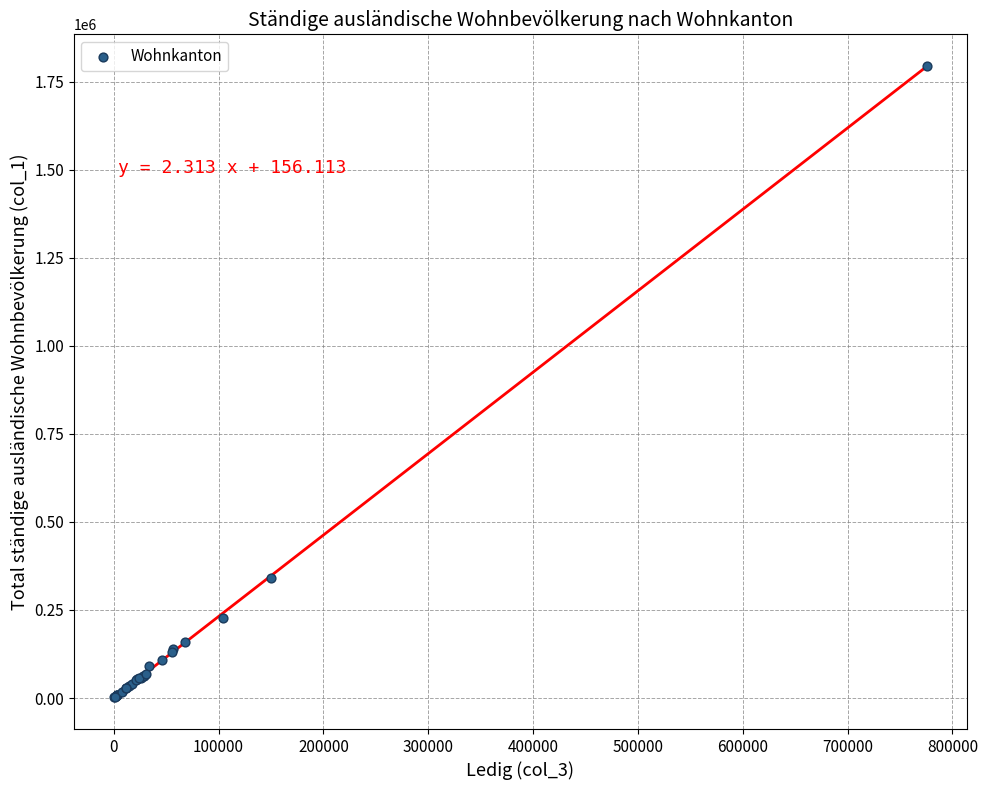

What Y value in the scatter plot is closest to 898329?

341880